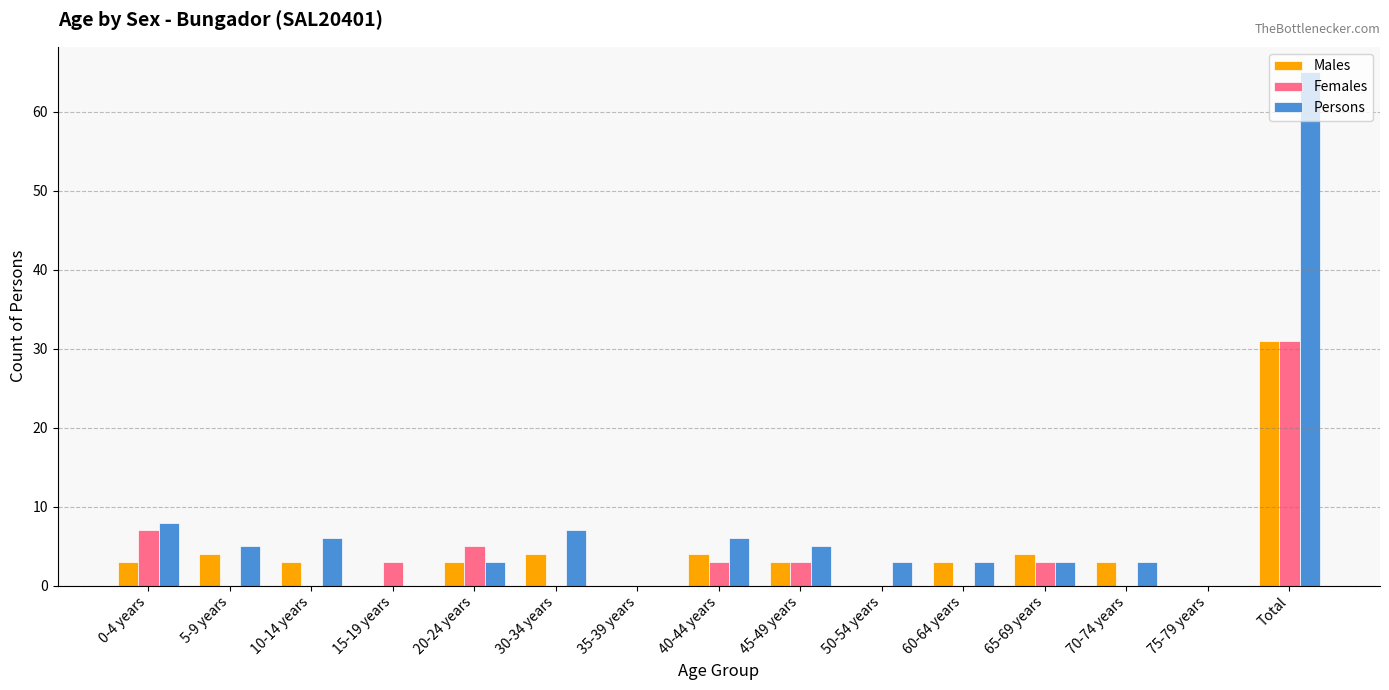

What is the average value of the Females series?

4